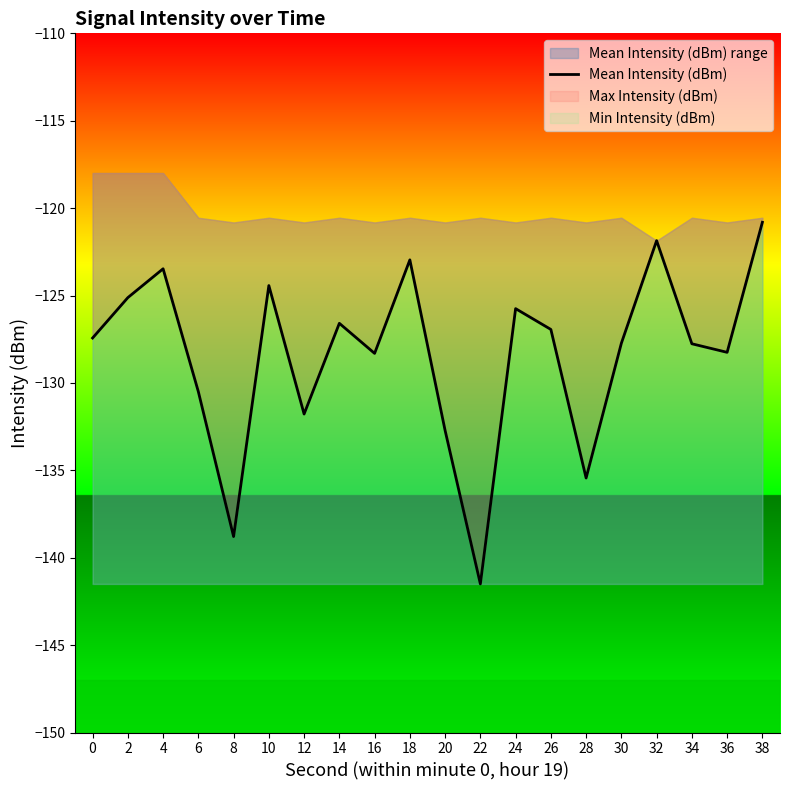

Reading left to right, transcribe all the data shown in this chart.

-127.4	-125.1	-123.5	-130.5	-138.8	-124.4	-131.8	-126.6	-128.3	-123.0	-132.7	-141.5	-125.8	-126.9	-135.4	-127.7	-121.9	-127.8	-128.2	-120.8